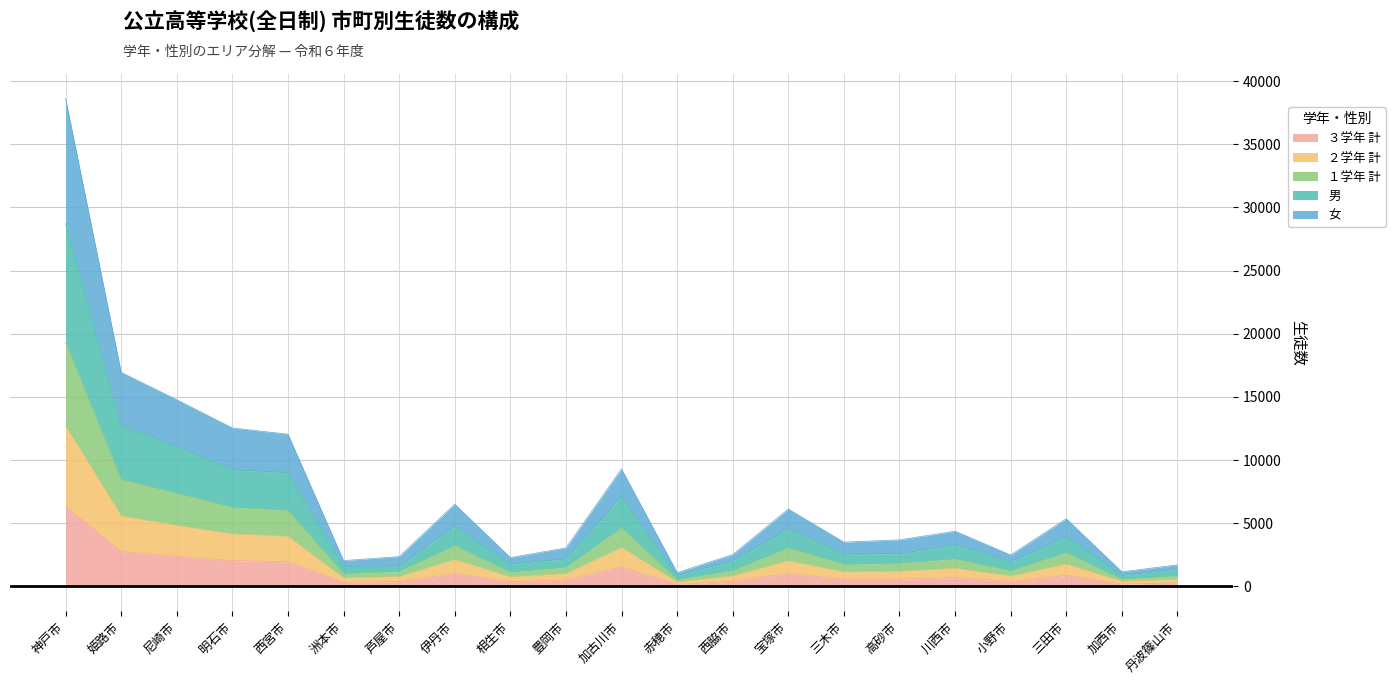

Which category has the highest value in the ３学年 計 series?

神戸市